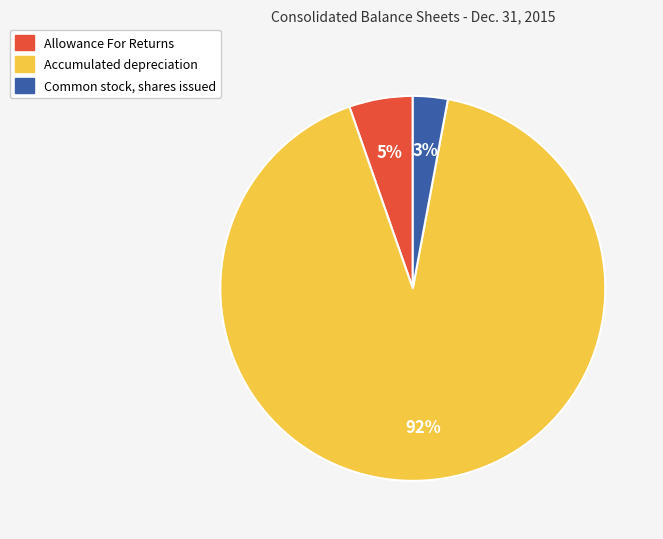

Rank the categories by value from highest to lowest.

Accumulated depreciation, Allowance For Returns, Common stock, shares issued